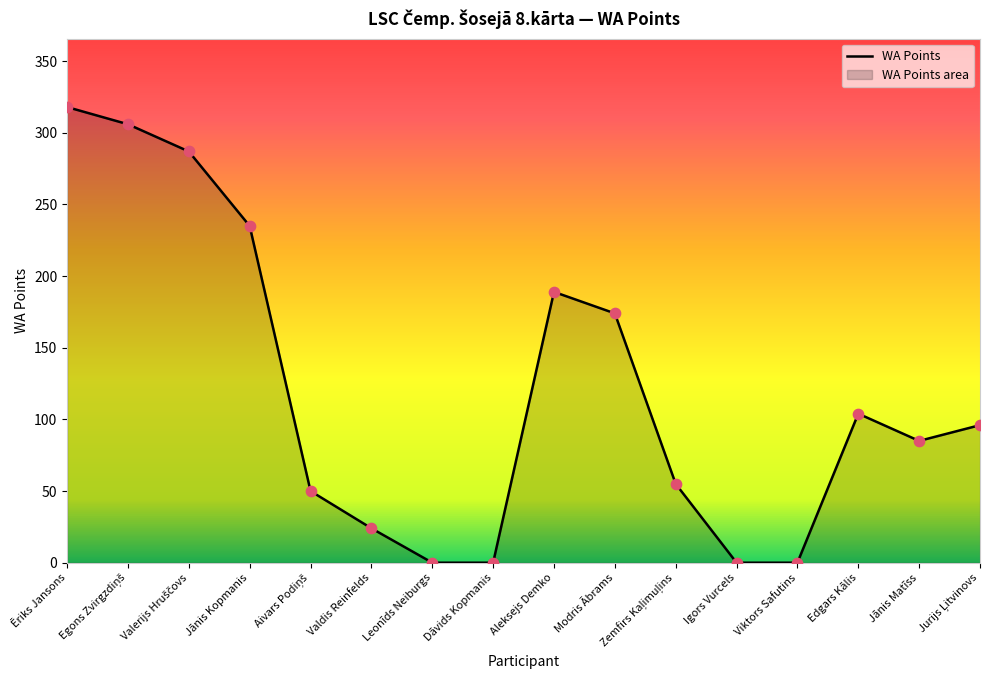

What is the change in value from Valerijs Hruščovs to Jānis Kopmanis?

-52